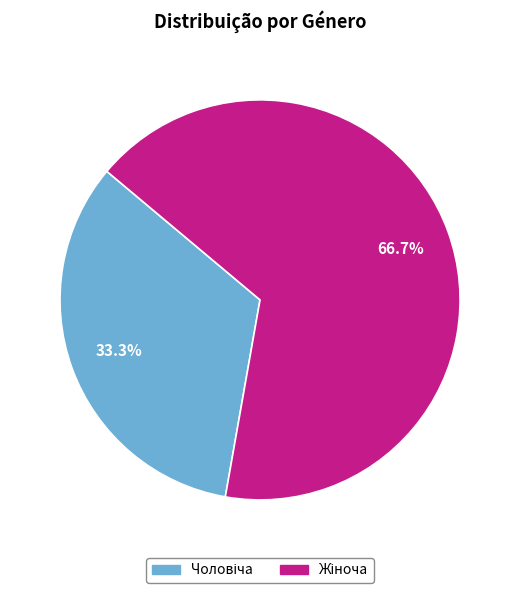

Is there a majority slice in this chart?

Yes